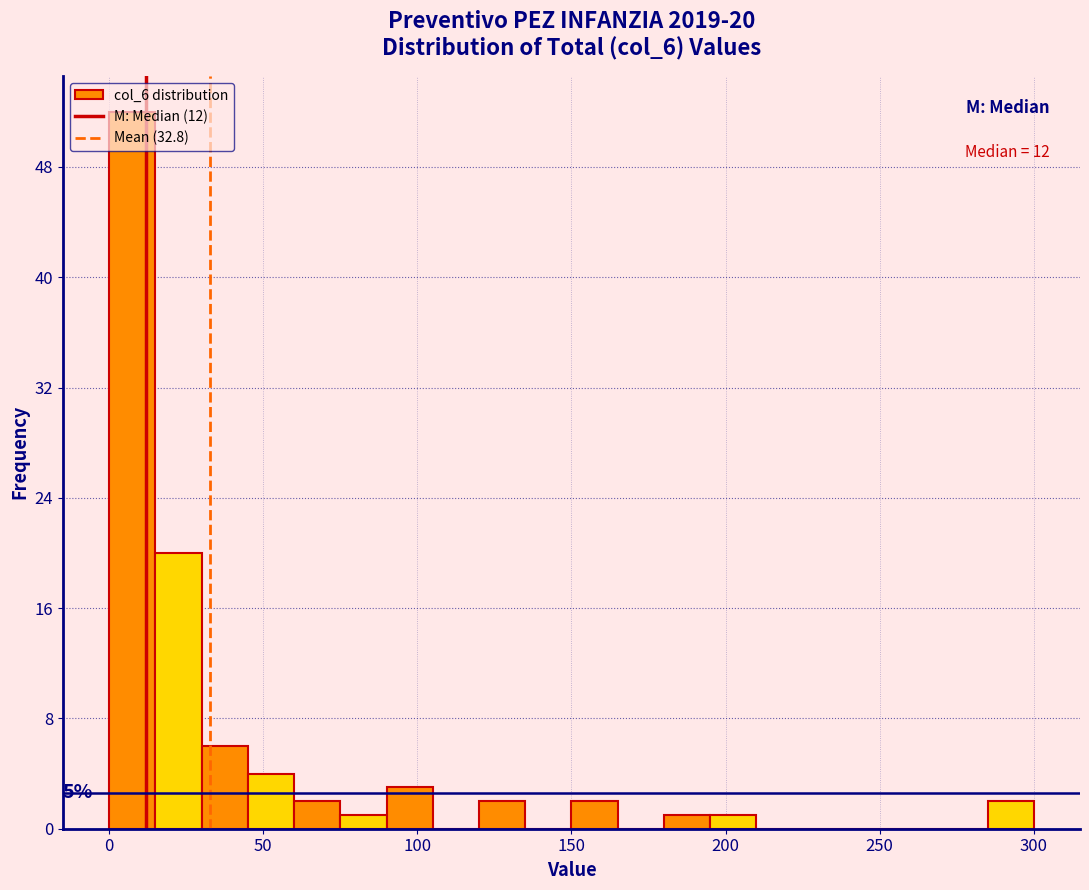

Read against the x-axis, roughly where is the centre of the tallest bar?

10